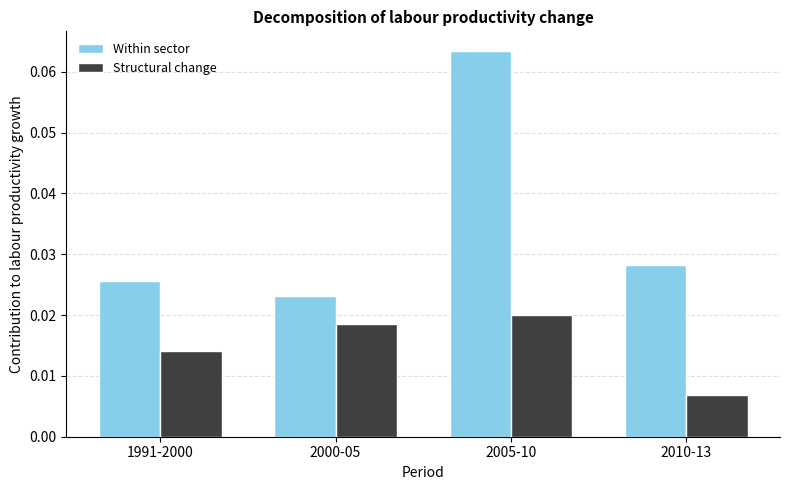

The Within sector series shows 0.0 at 2005-10. True or false?

False